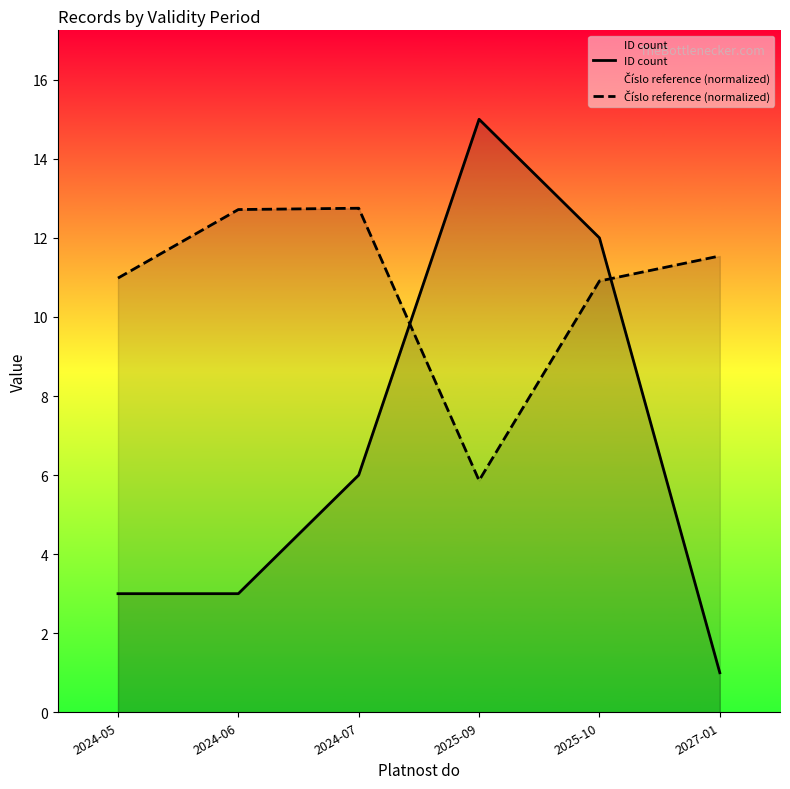

Which series has the largest range (max minus min)?

ID count